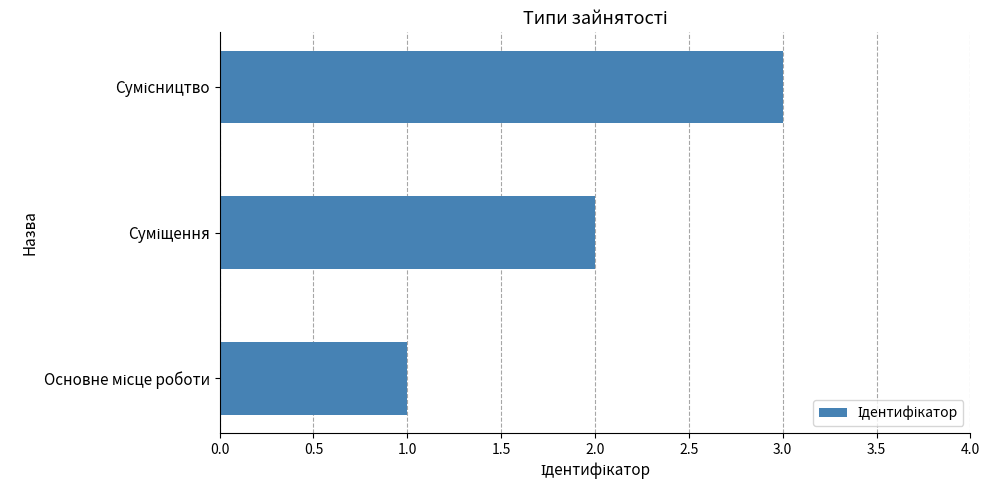

What is the sum of all values?

6